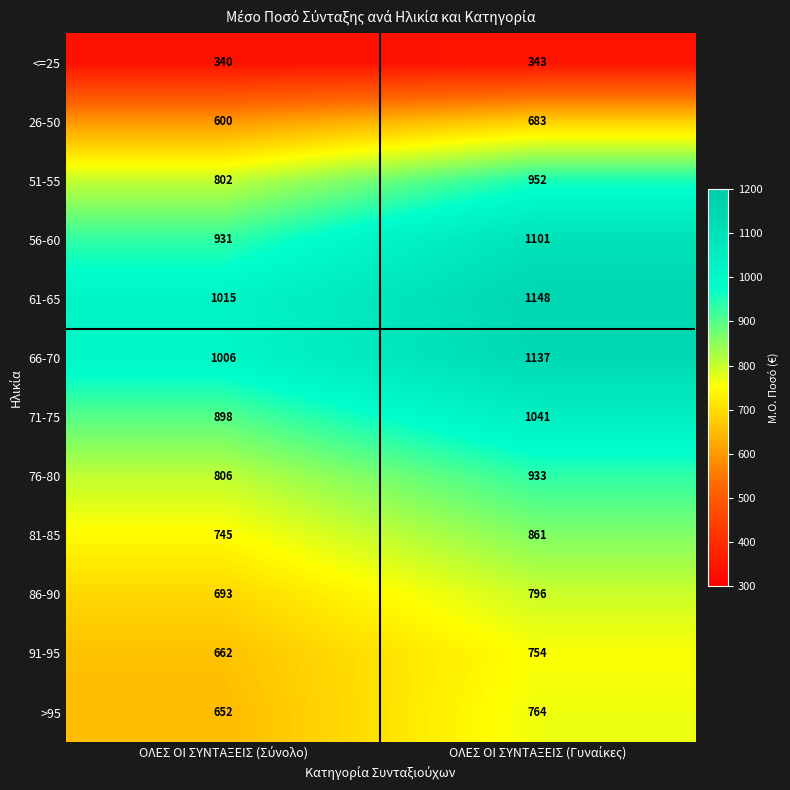

What is the maximum value for 91-95?

754